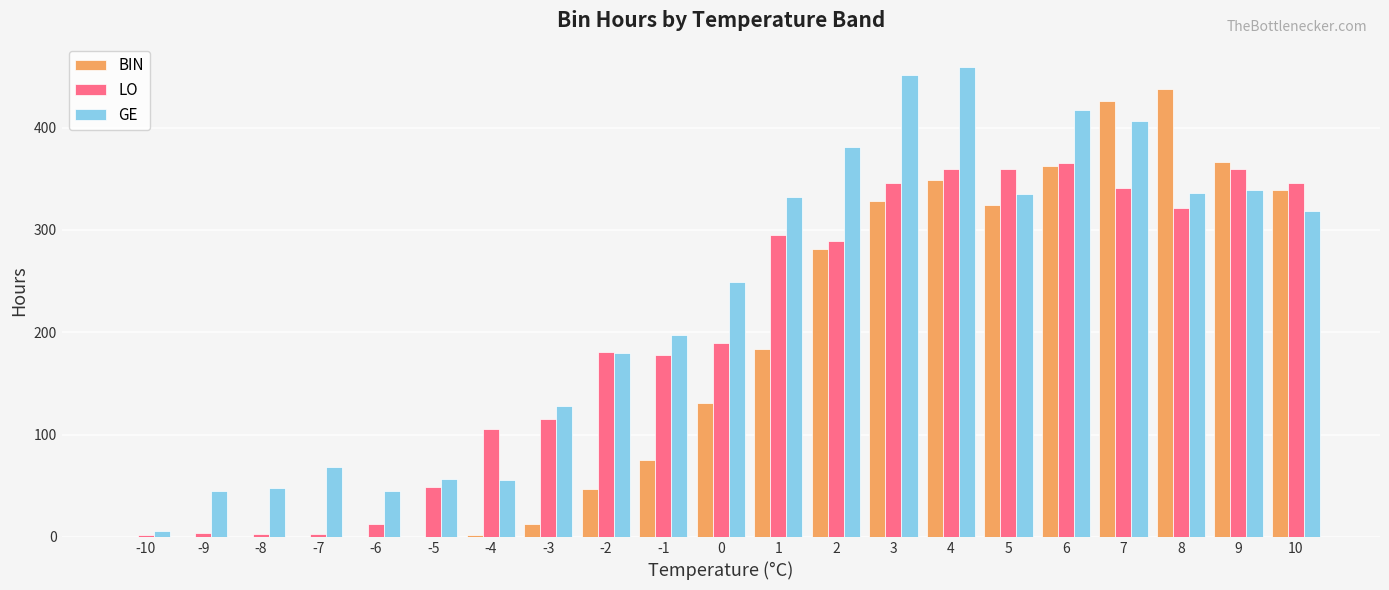

The value of LO at 3 is 346. True or false?

True